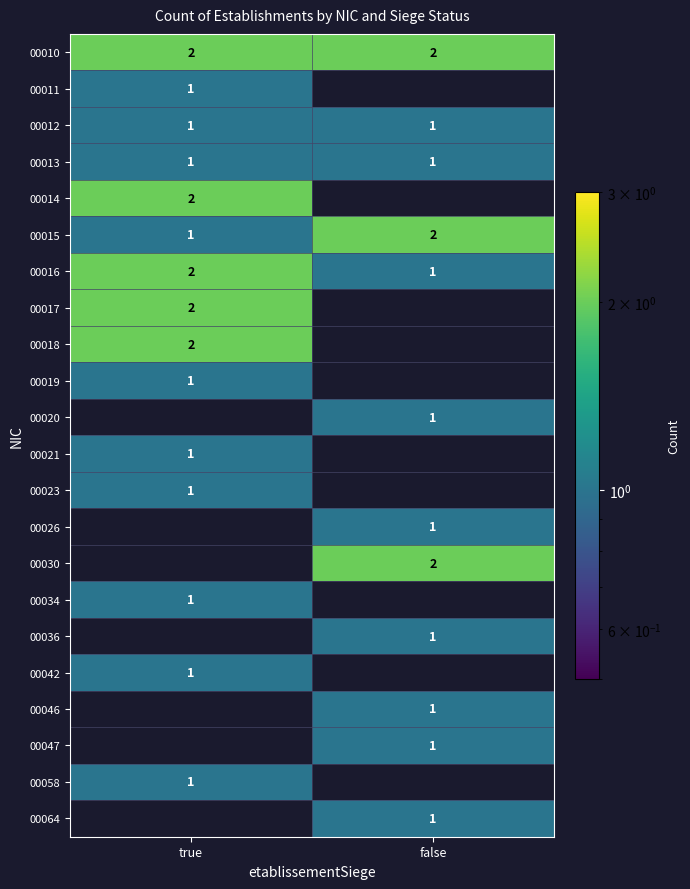

List the labels in order of 00015 value, largest first.

false, true